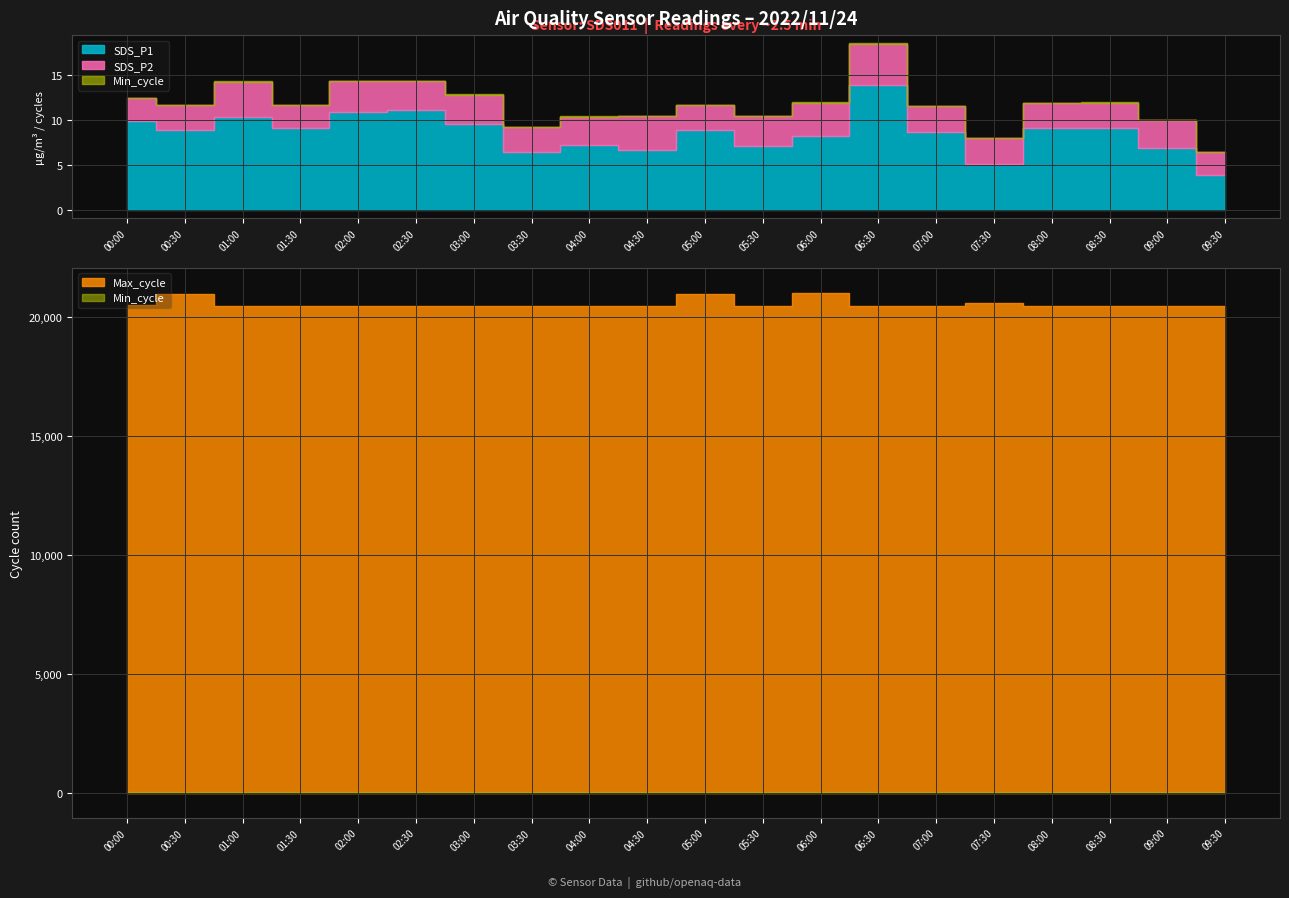

What is the difference between the highest and lowest values at 03:00?

20445.8